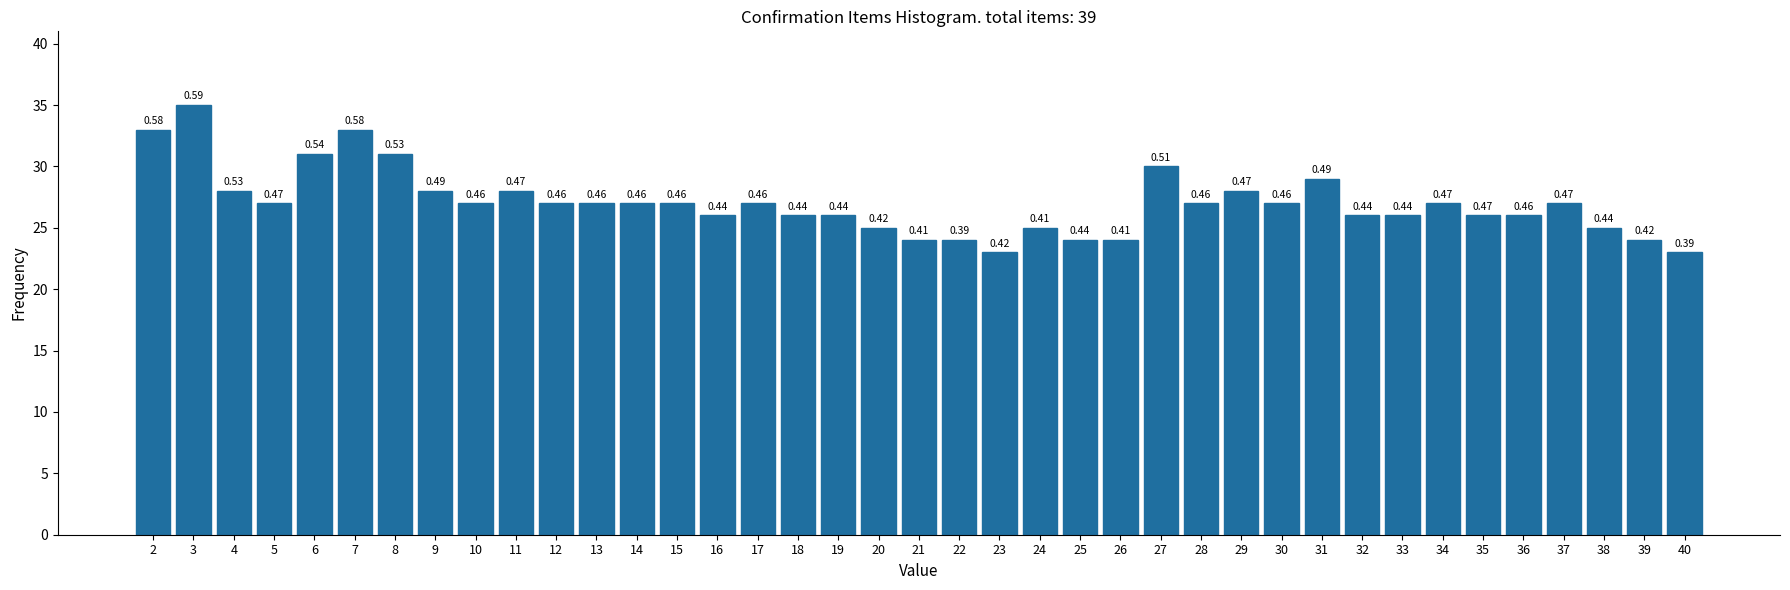

Does the chart contain any negative values?

No